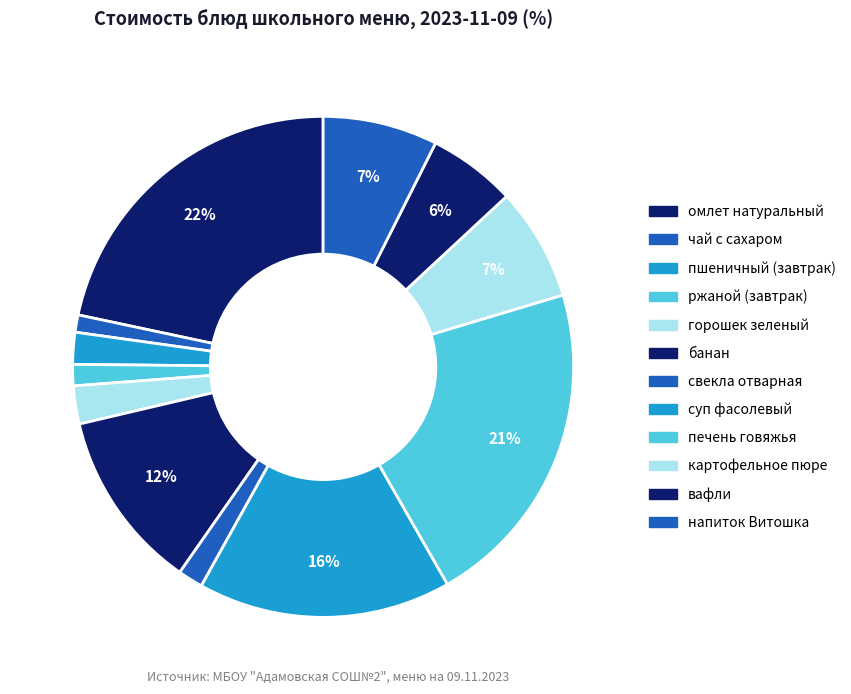

To the nearest percent, what is the difference between the largest and smallest slice percentages?

21%